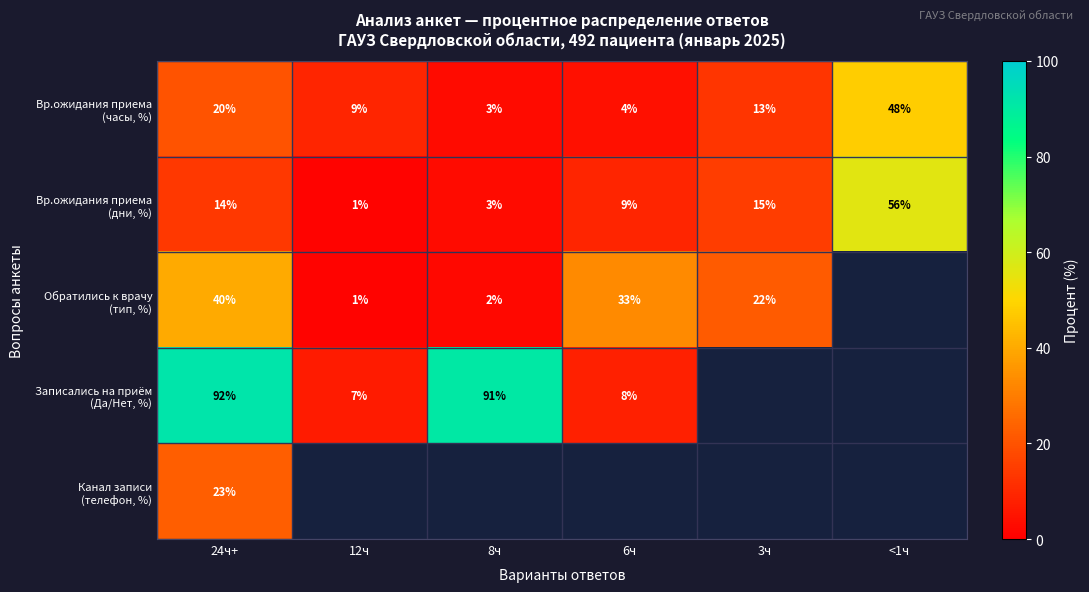

At how many categories does at least one series exceed 10?

5